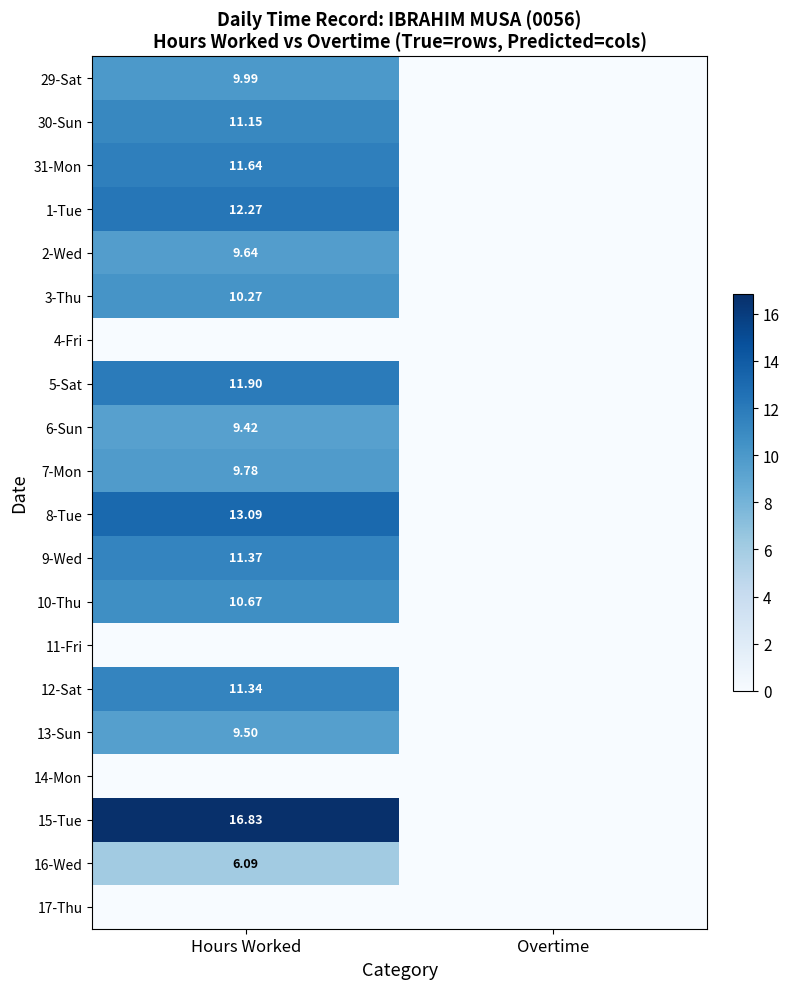

Is the value of 29-Sat at Hours Worked greater than the value of 2-Wed at Hours Worked?

Yes